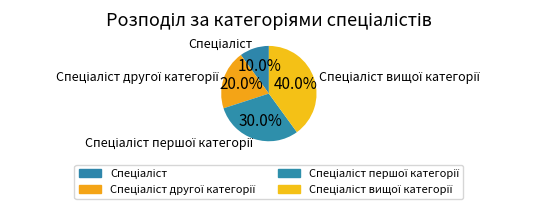

Is there any slice that represents more than half of the pie?

No